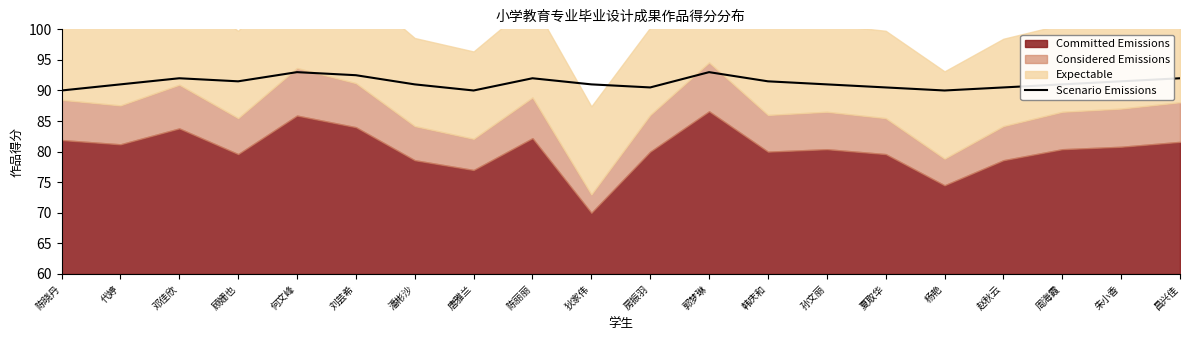

The value of Scenario Emissions at 狄家伟 is 163.1. True or false?

False